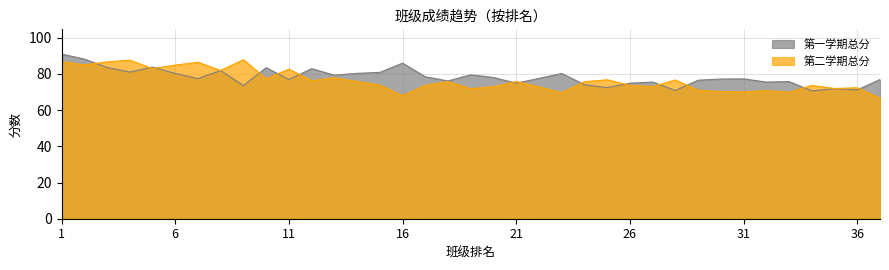

Which series changed the most between 5 and 19?

第二学期总分